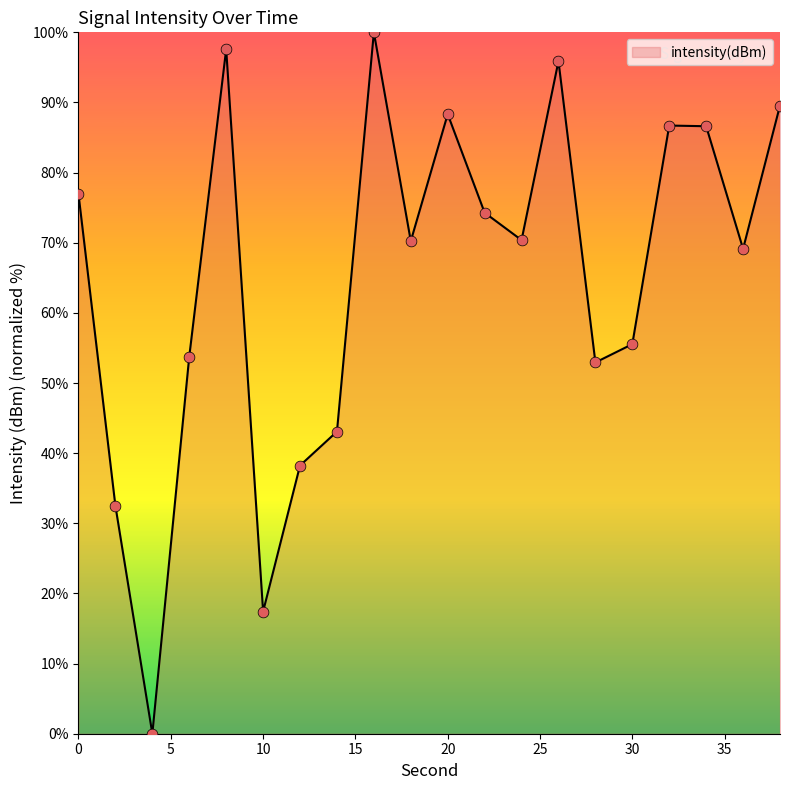

What is the greatest value displayed?

100.0